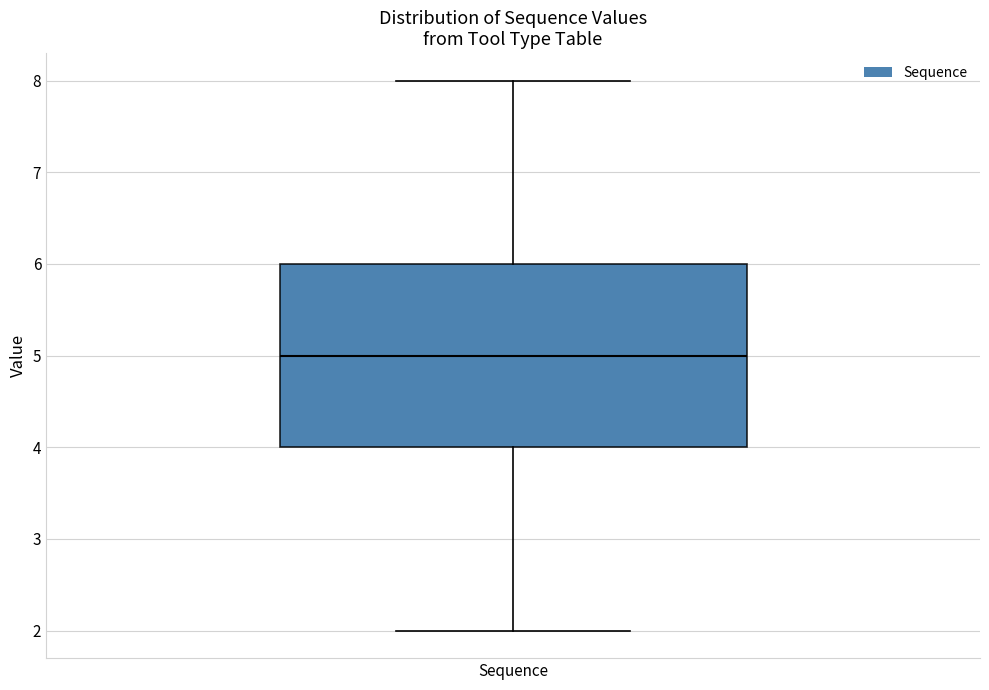

Where does the median line of the box for Sequence sit on the y-axis? The values are not printed on the chart, so give them approximately, as read against the axis.

5